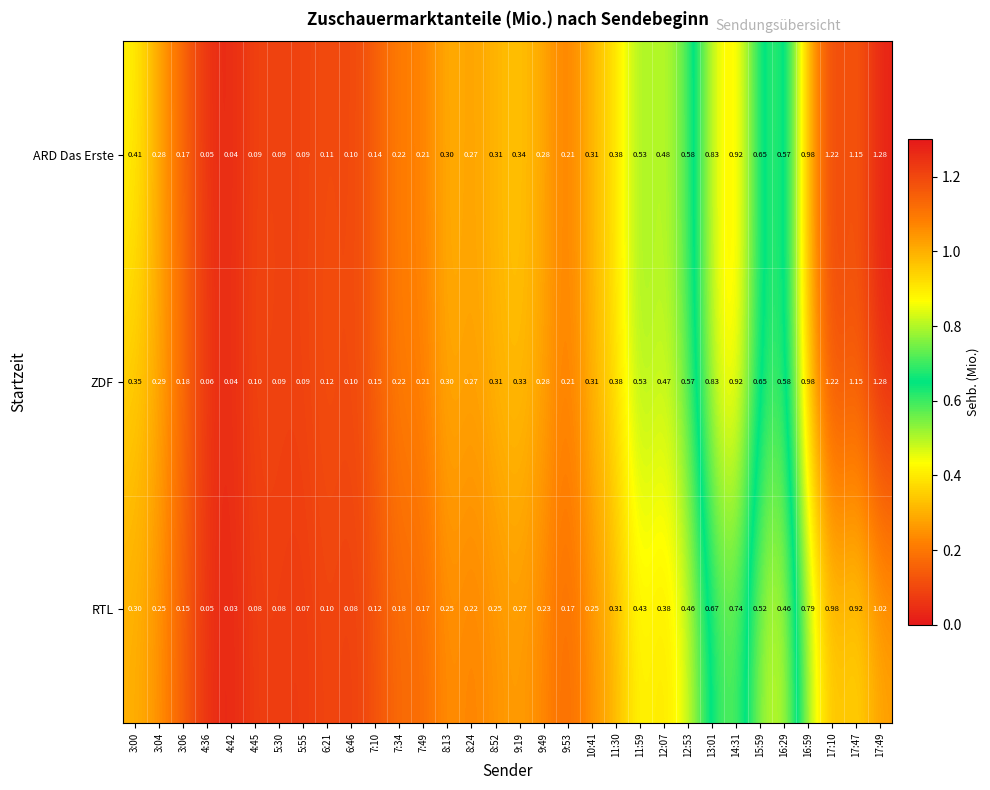

Which series has the largest total across all categories?

ARD Das Erste